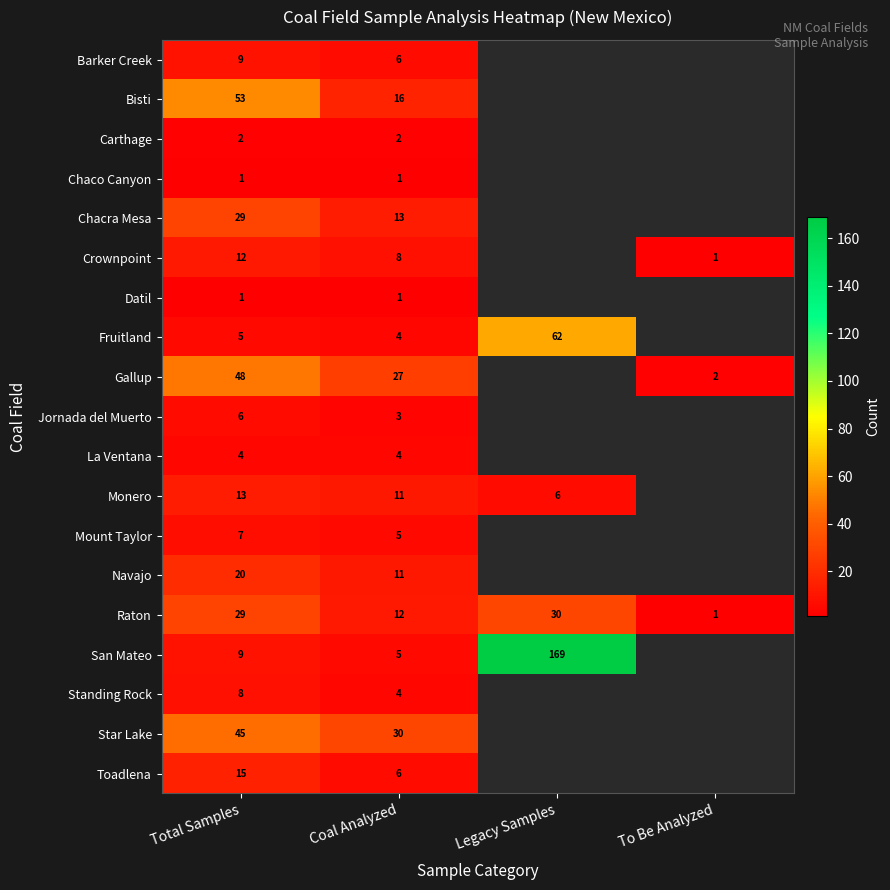

True or false: Mount Taylor has a value of 5 at Coal Analyzed.

True